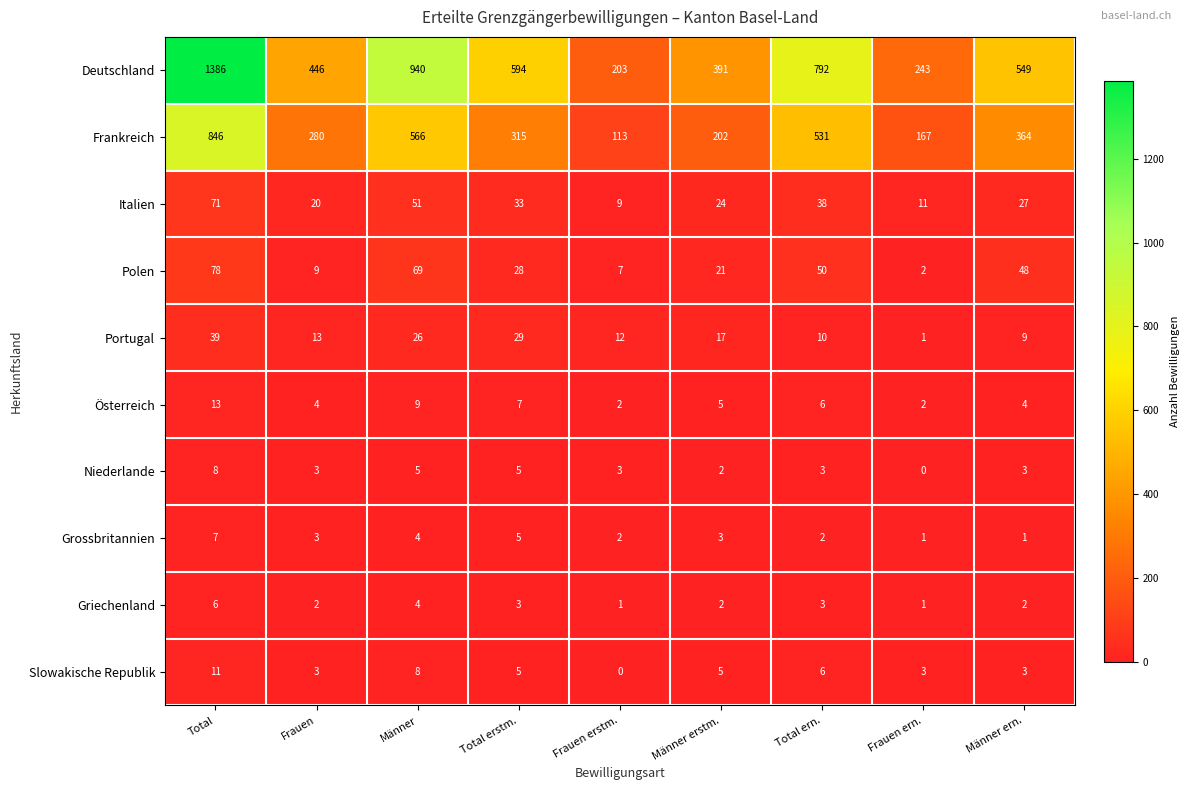

Where does the Slowakische Republik series first go above 5?

Total